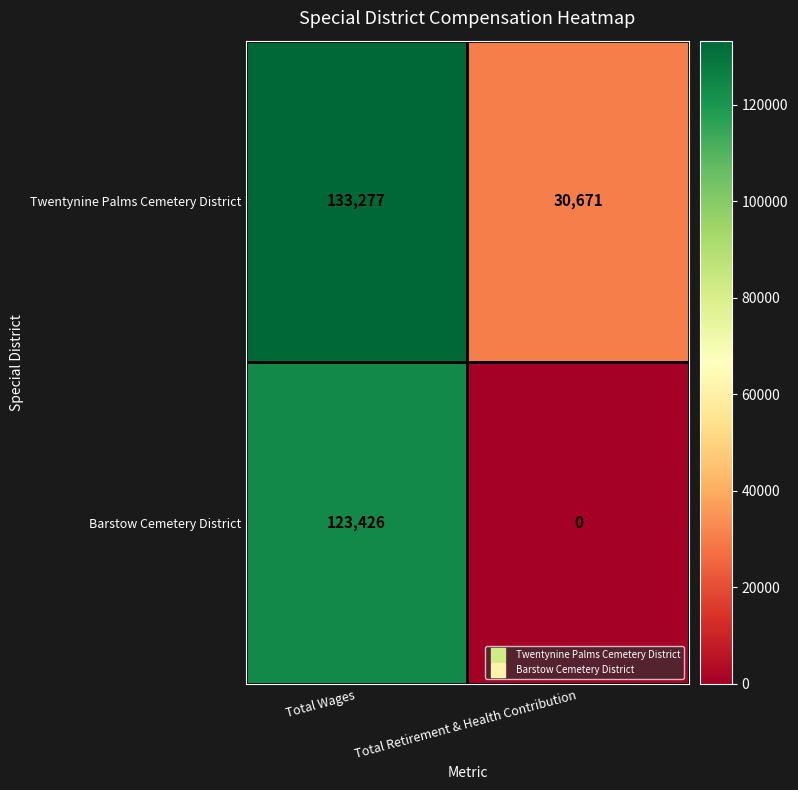

Reading left to right, transcribe all the data shown in this chart.

Twentynine Palms Cemetery District: Total Wages=133277	Total Retirement & Health Contribution=30671
Barstow Cemetery District: Total Wages=123426	Total Retirement & Health Contribution=0